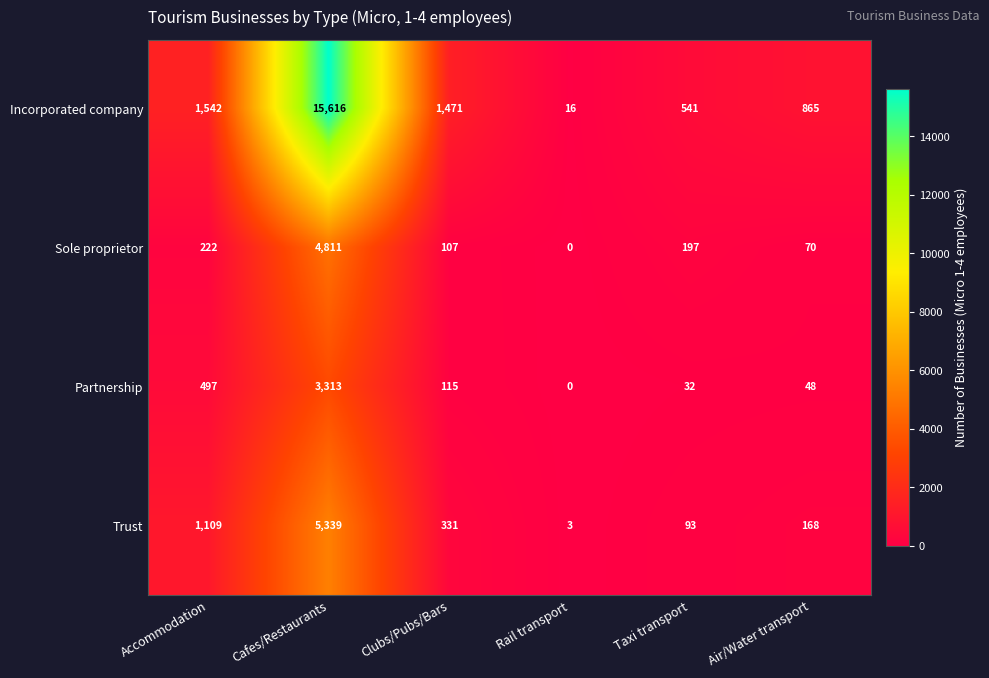

Count the number of categories in the chart.

6